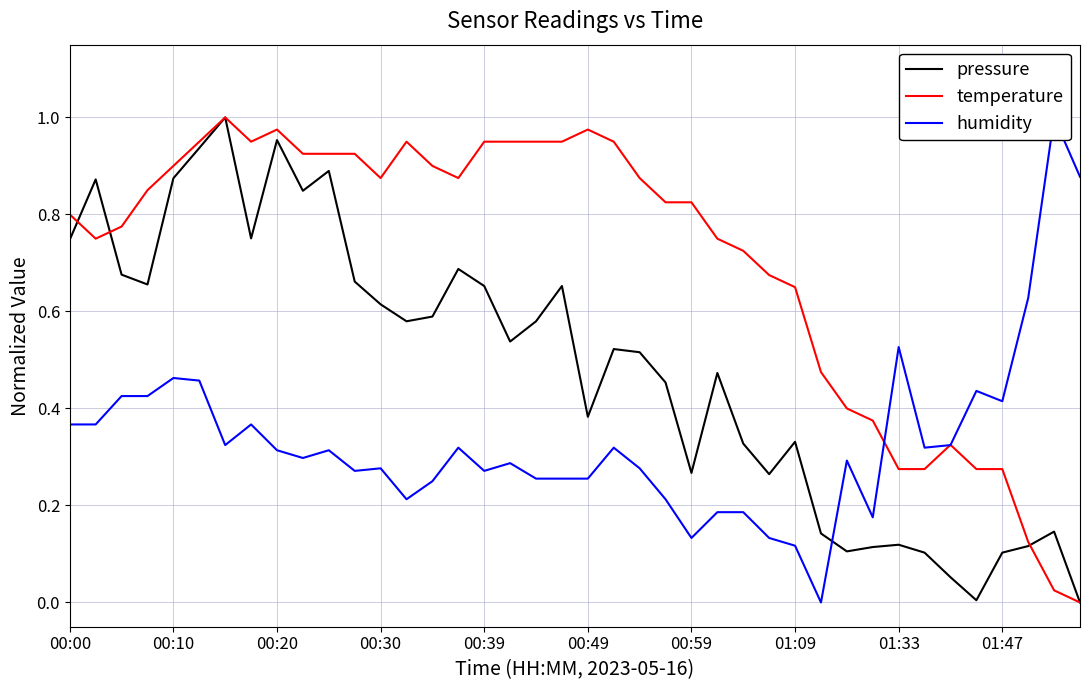

What is the value of the humidity point at the 2nd from the left?

0.4